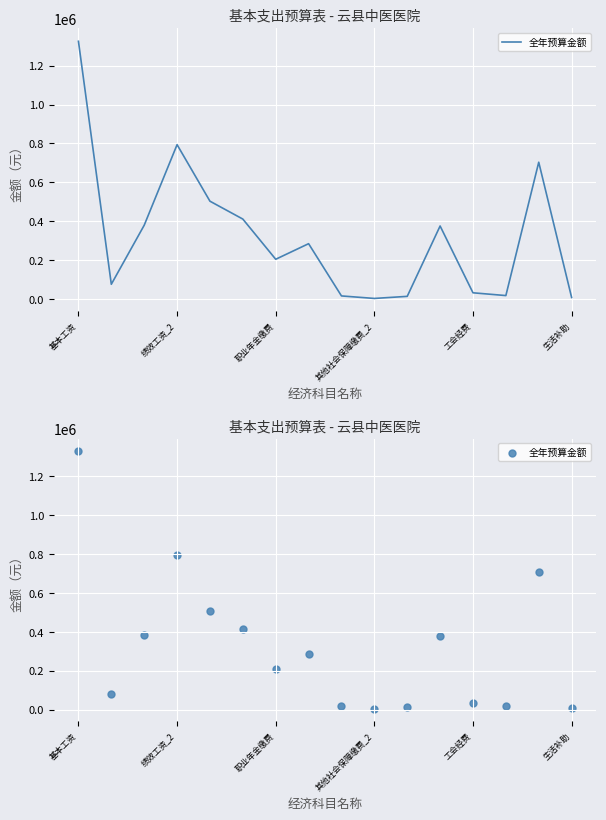

Approximately how many times larger is the value at 工会经费 compared to 15?

50.1